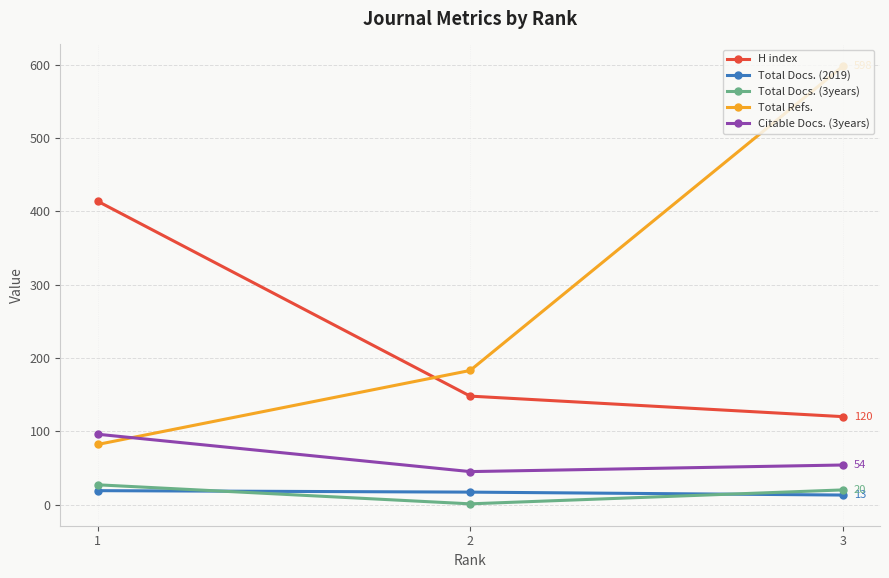

Does the chart have visible grid lines?

Yes